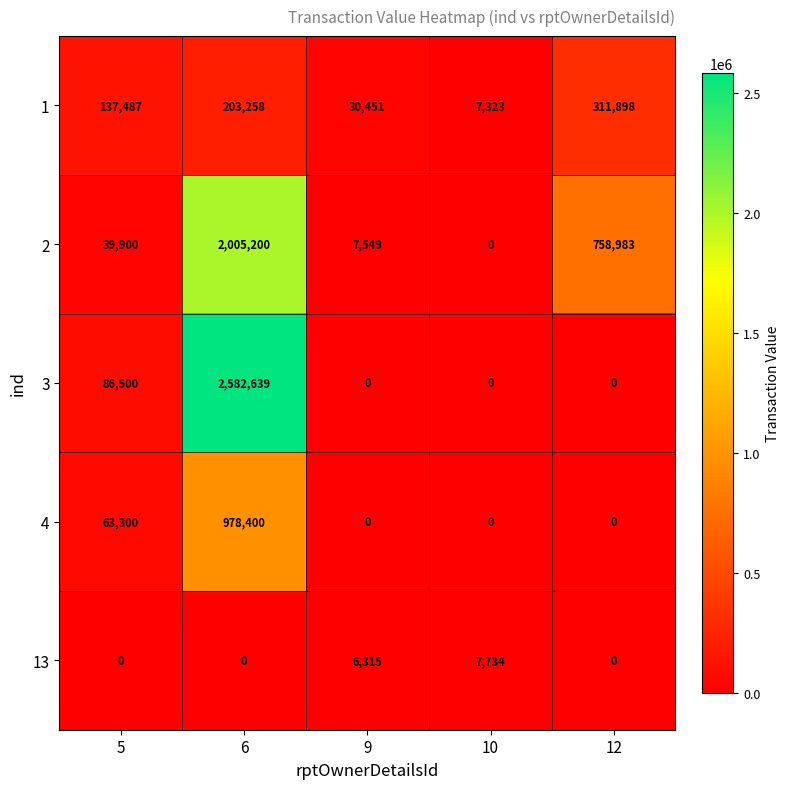

Reading left to right, transcribe all the data shown in this chart.

1: 137487	203258	30451	7323	311898
2: 39900	2005200	7549	0	758983
3: 86500	2582639	0	0	0
4: 63300	978400	0	0	0
13: 0	0	6315	7734	0